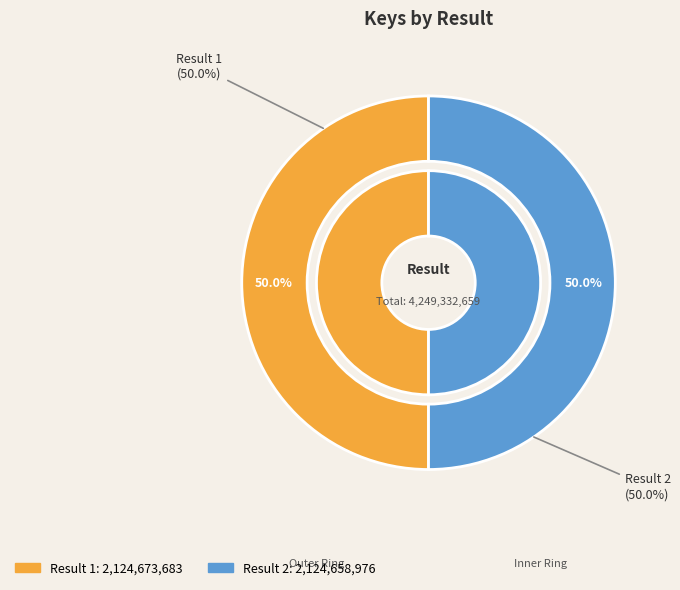

Rank the categories by value from lowest to highest.

2, 1